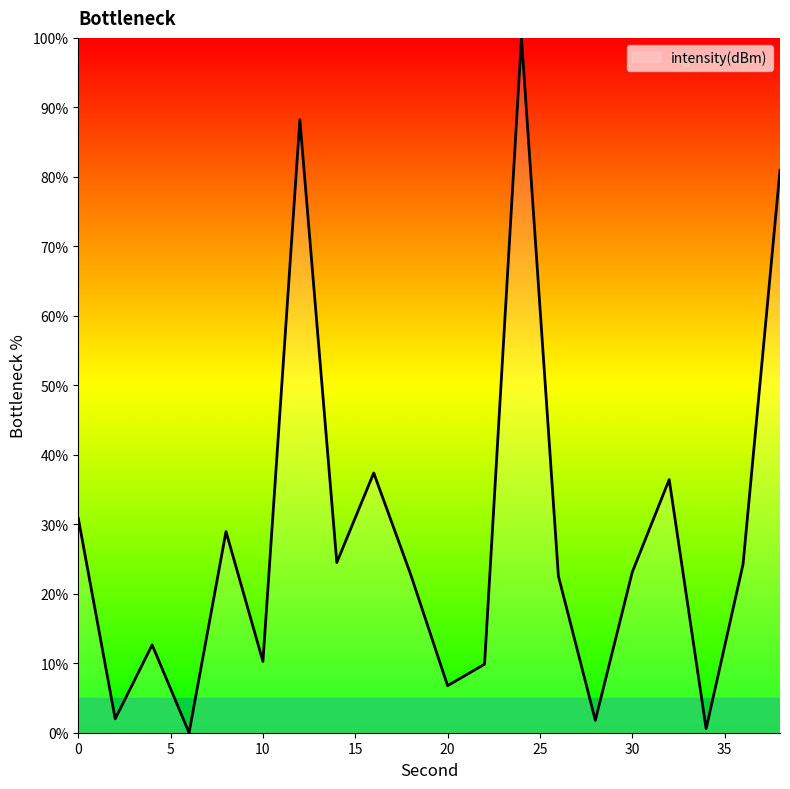

What is the maximum value shown in the chart?

100.0